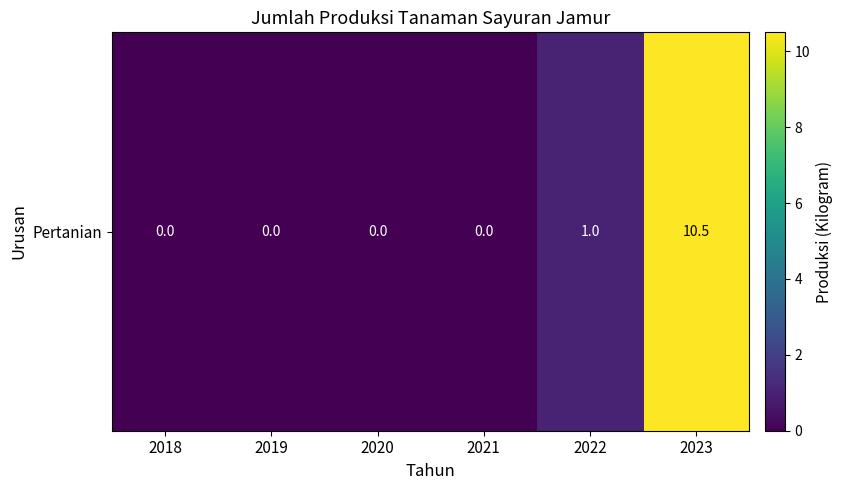

The value at 2023 is 10.5. True or false?

True